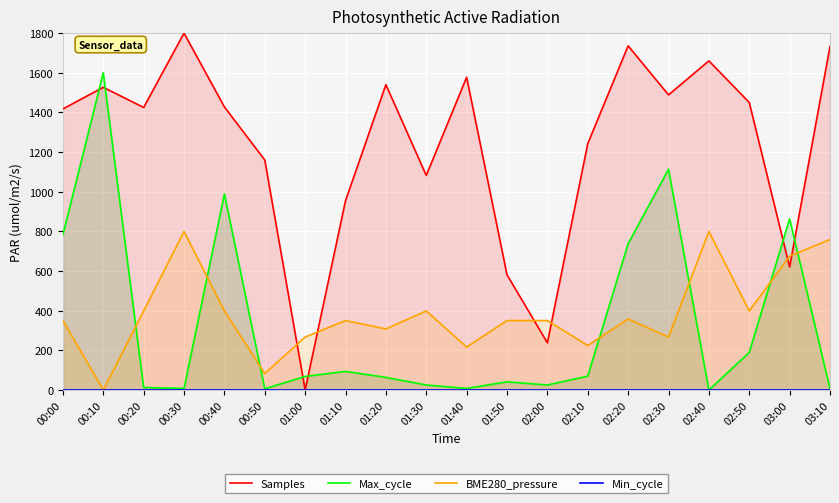

At which label does Min_cycle reach its minimum?

00:00